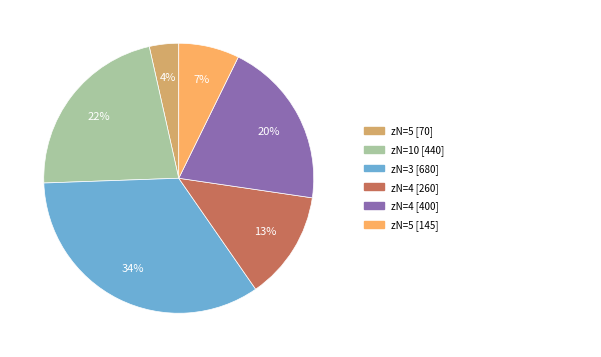

Is there a majority slice in this chart?

No